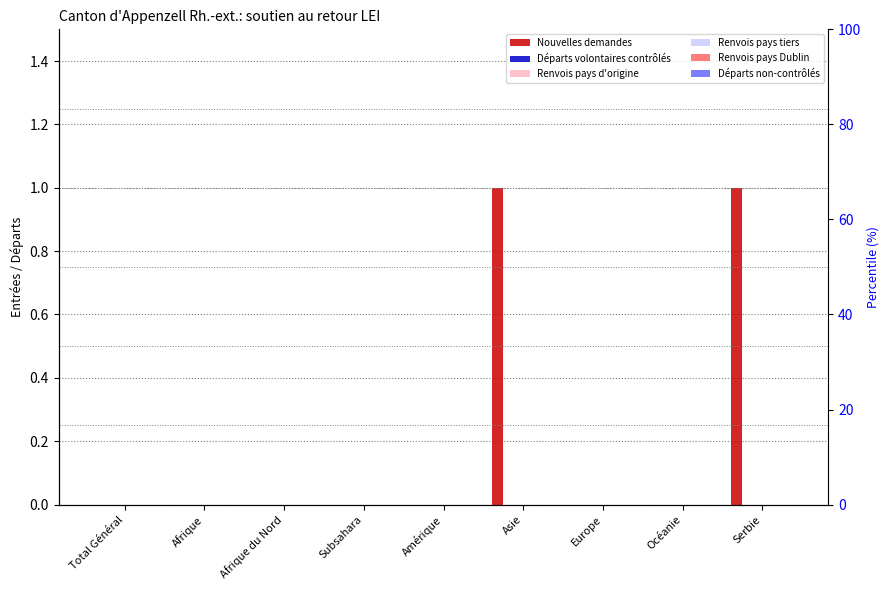

Which series has the largest range (max minus min)?

Nouvelles demandes